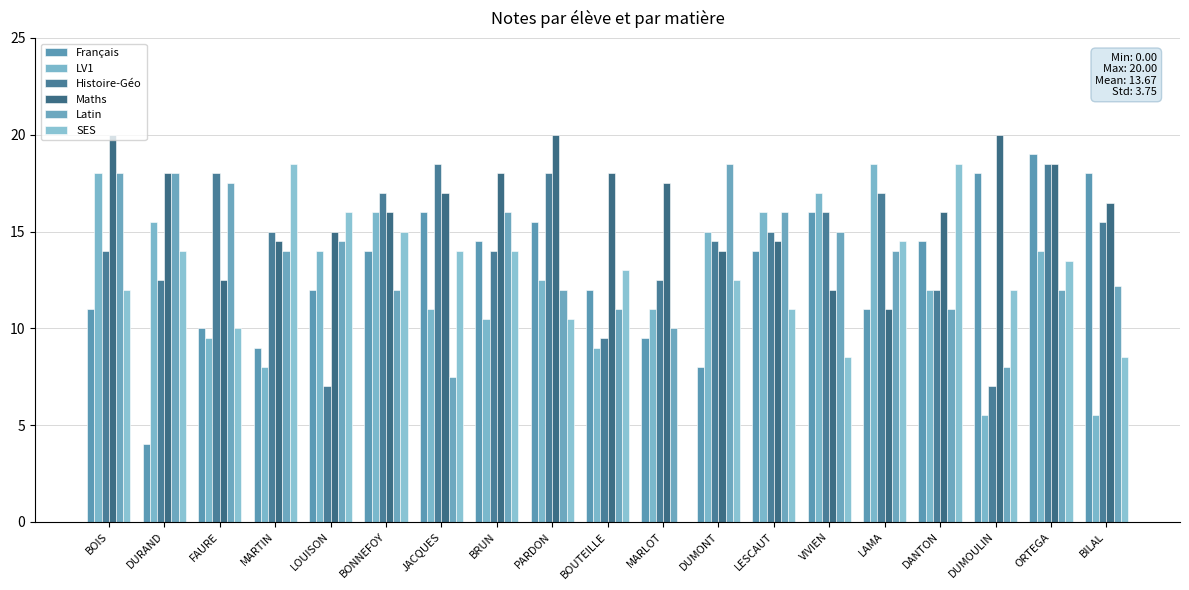

Which label corresponds to the largest value in the chart?

BOIS